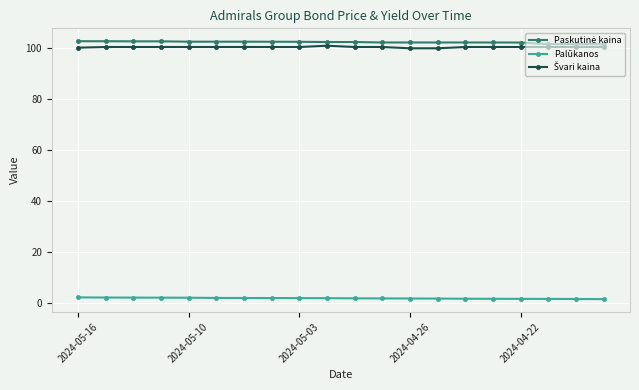

How many categories are shown in the chart?

20